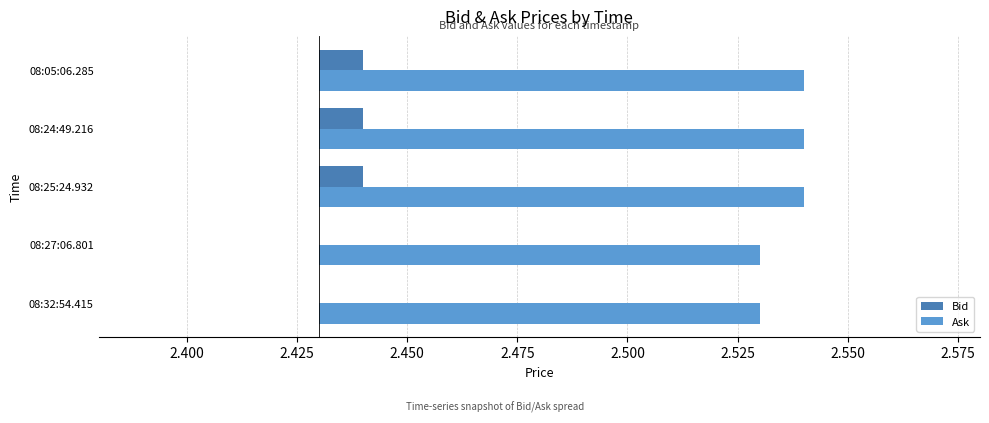

Is the value of Ask at 08:27:06.801 greater than the value of Bid at 08:25:24.932?

Yes